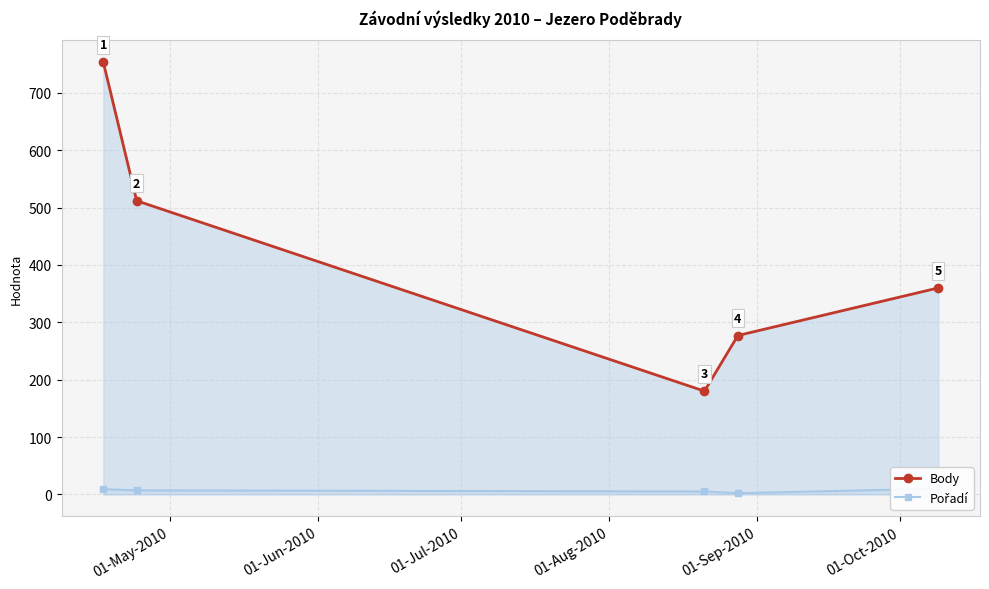

What is the value of the Body point at the 1st from the left?

754